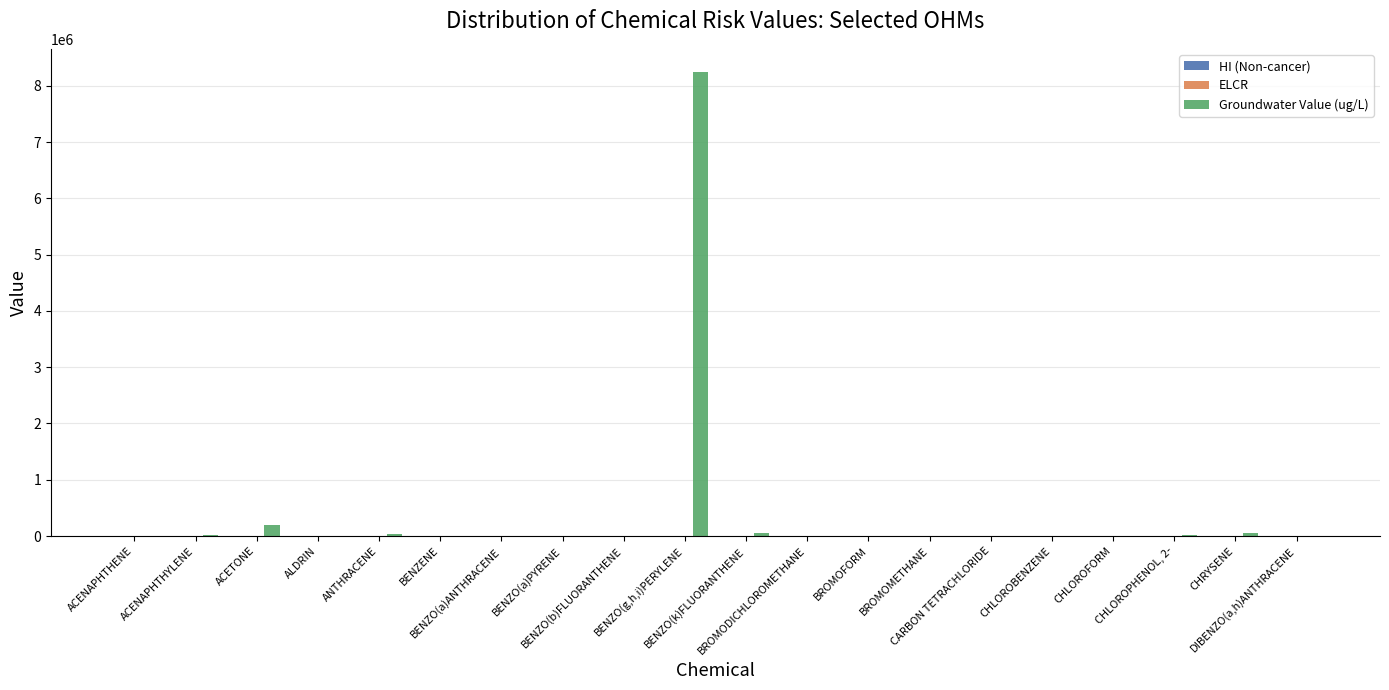

Which series has the largest total across all categories?

Groundwater Value (ug/L)